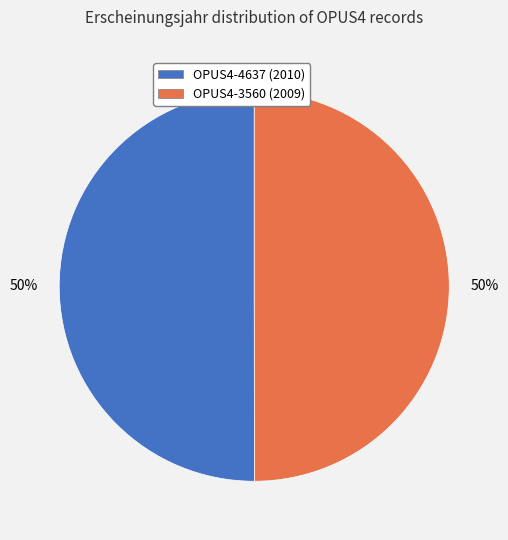

How many slices are in this pie chart?

2